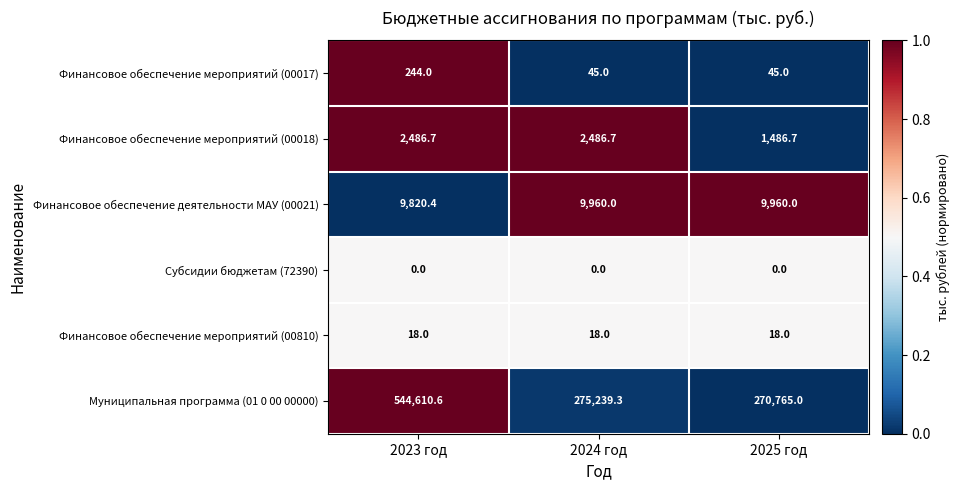

What is the greatest value displayed?

544610.6